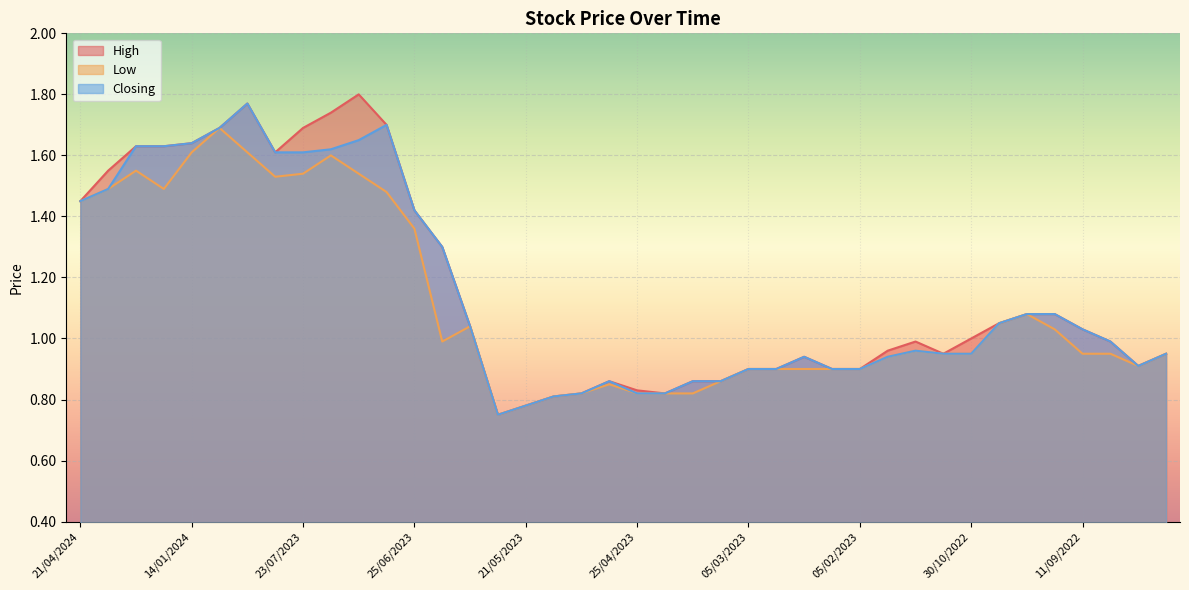

Which series has the largest range (max minus min)?

High